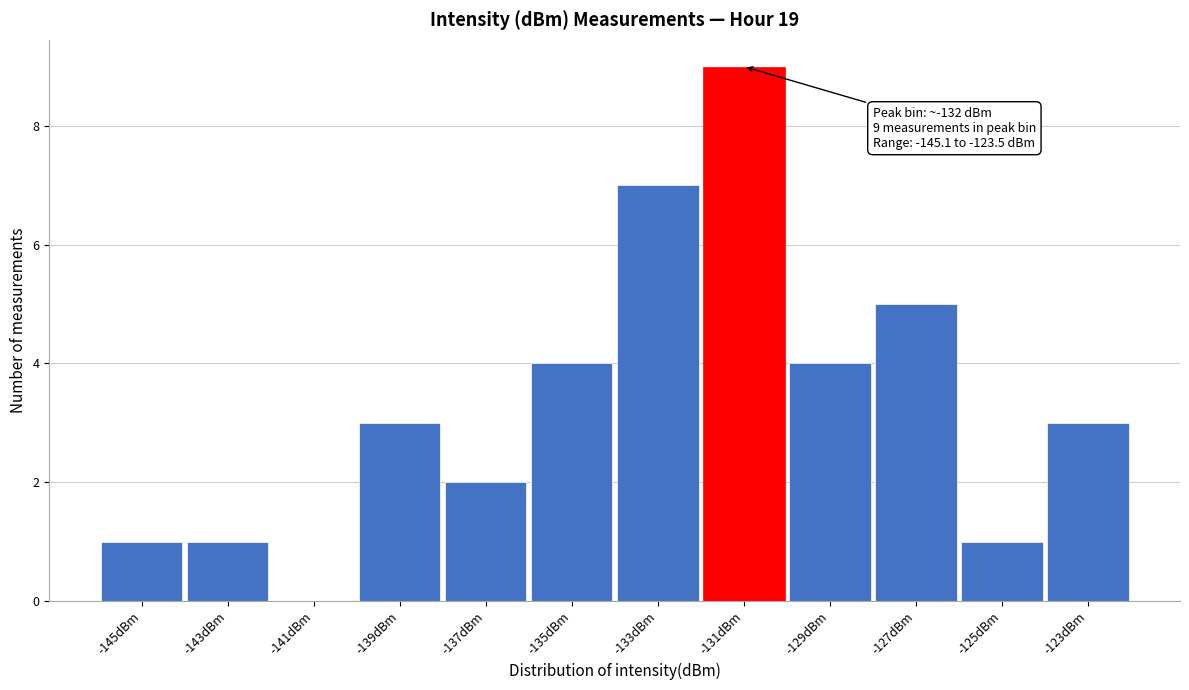

Reading left to right, transcribe all the data shown in this chart.

-145dBm=1	-143dBm=1	-141dBm=0	-139dBm=3	-137dBm=2	-135dBm=4	-133dBm=7	-131dBm=9	-129dBm=4	-127dBm=5	-125dBm=1	-123dBm=3